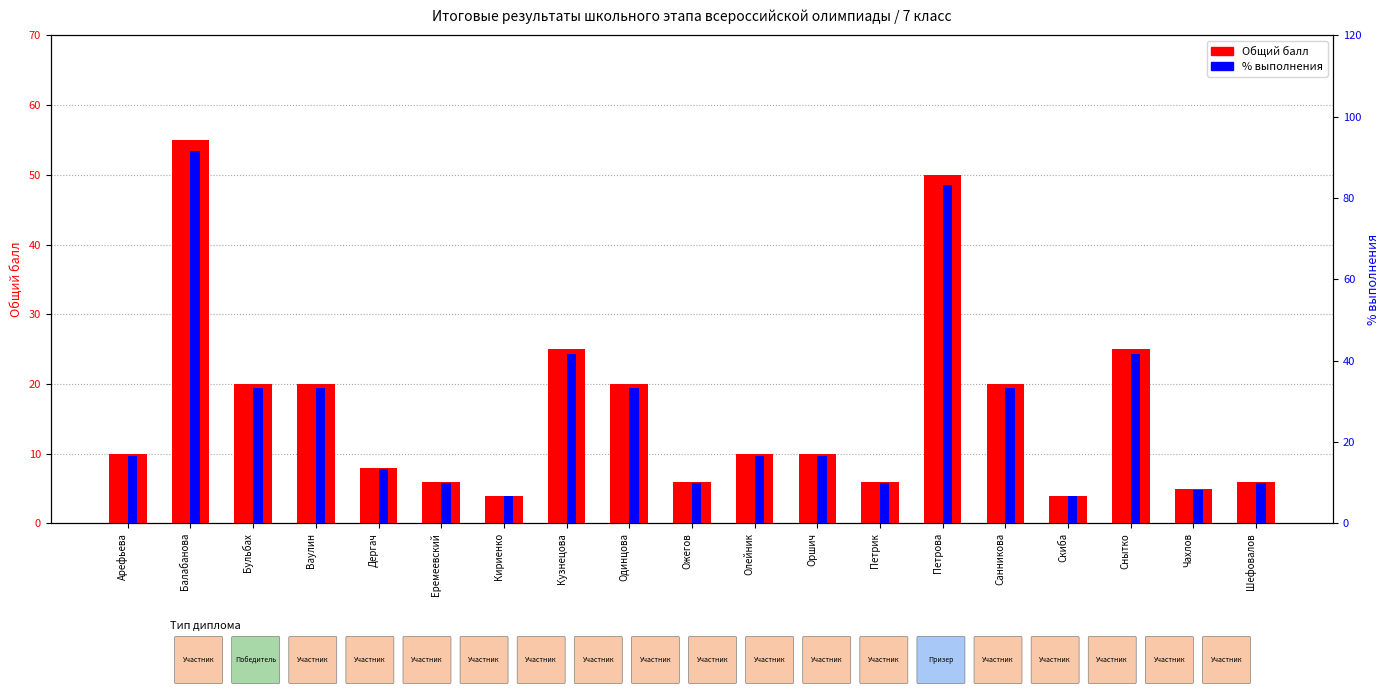

Is it true that Общий балл equals 10.0 at Арефьева?

True